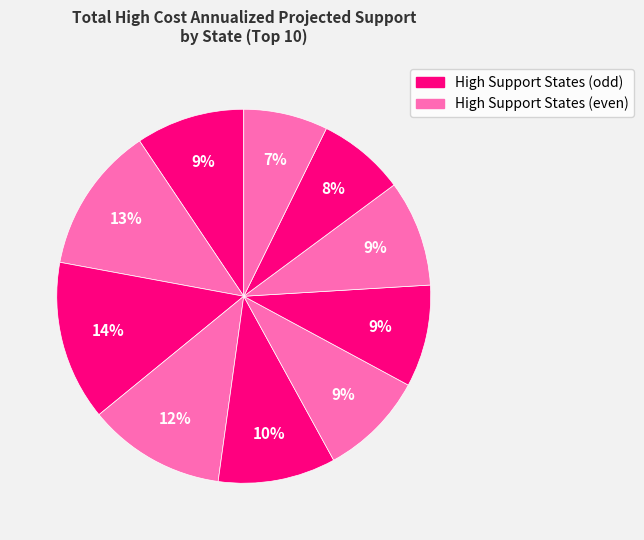

Count the number of slices in the pie.

10